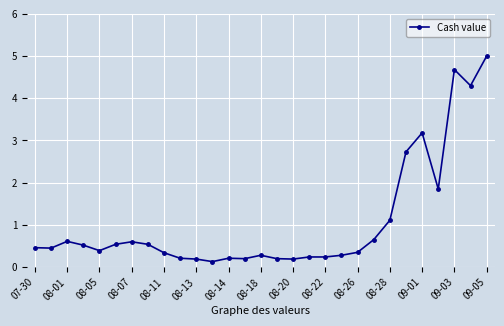

True or false: there are more than 0 points higher than both neighbors.

True